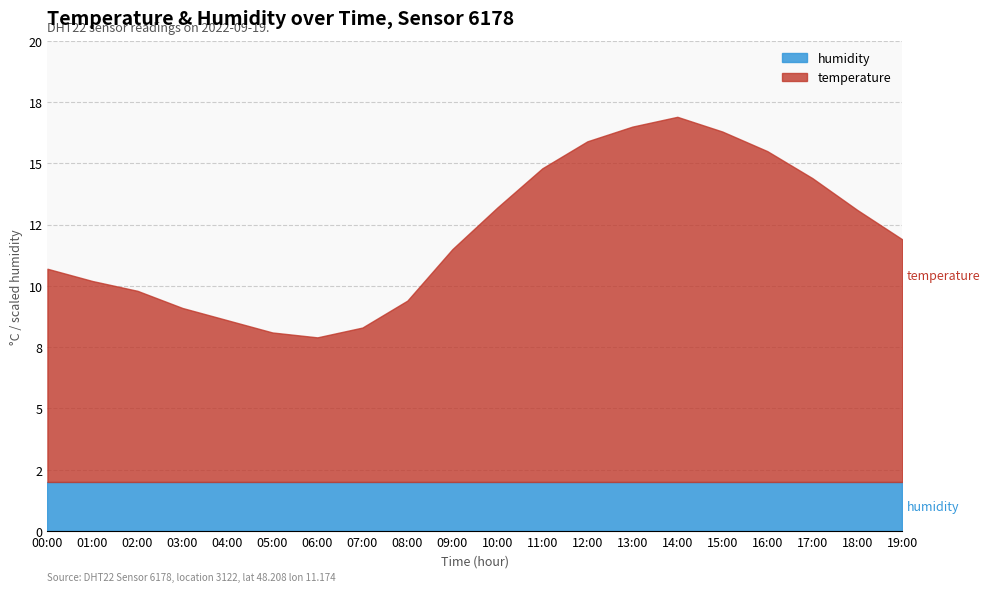

True or false: temperature and humidity intersect in this chart.

False